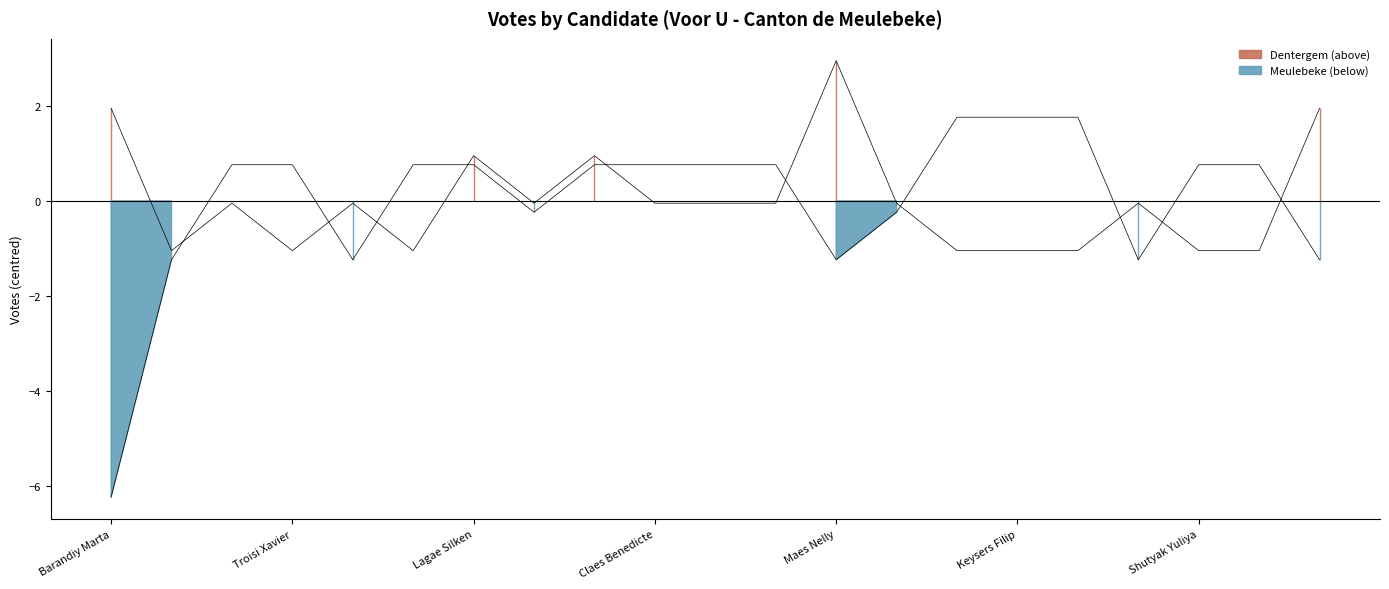

At which label does Meulebeke first exceed 0?

Onderbeke Niels